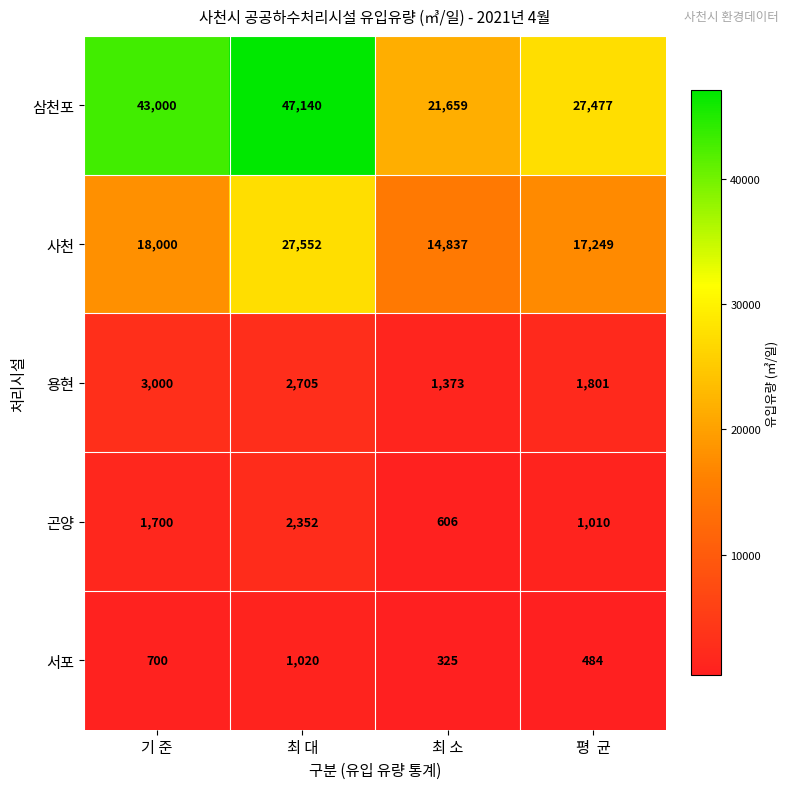

The 삼천포 series shows 72580 at 기 준. True or false?

False